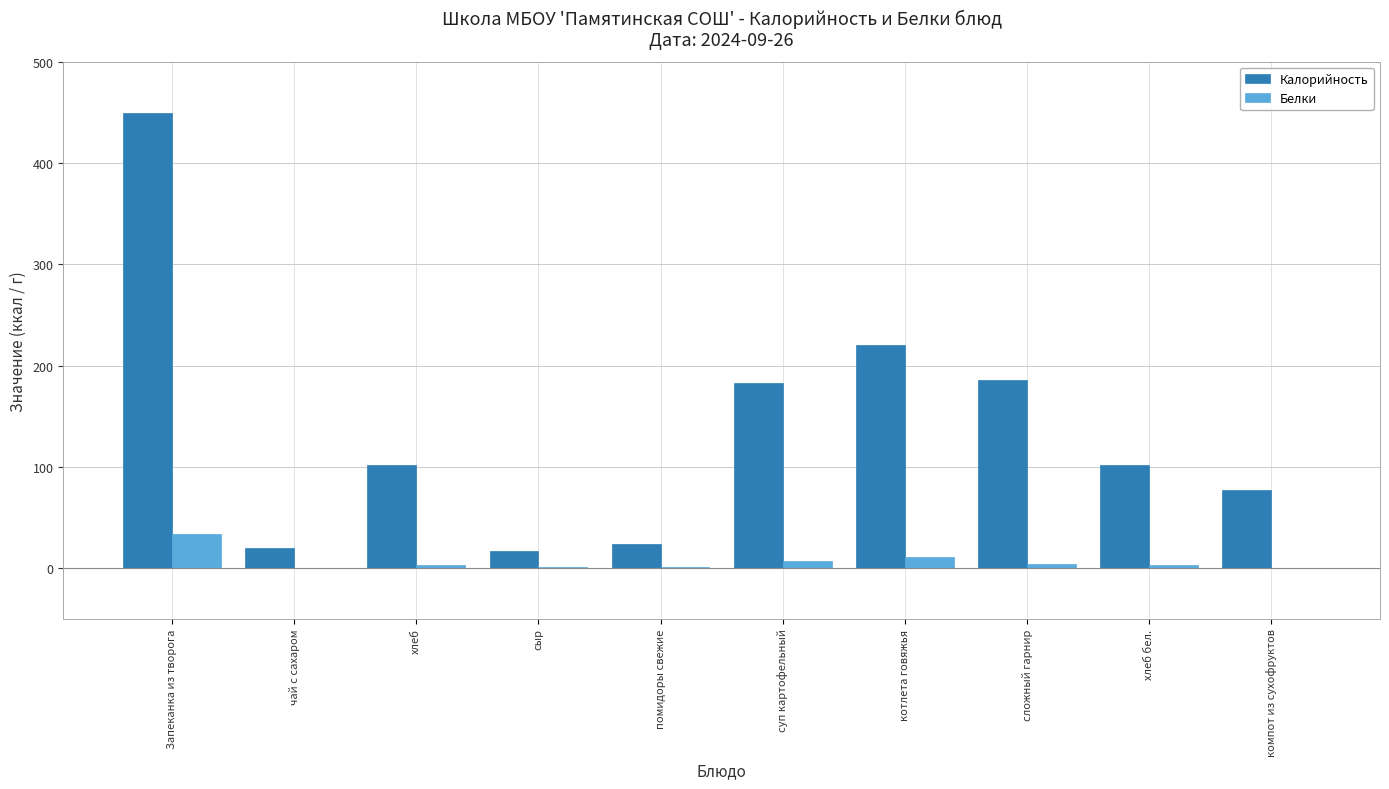

What are all the series names shown in the legend?

Калорийность, Белки